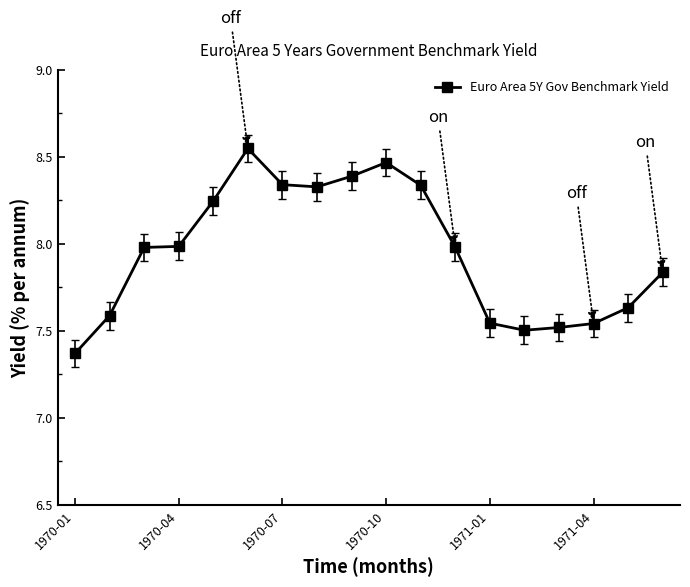

What is the difference between the second highest and minimum values?

1.1